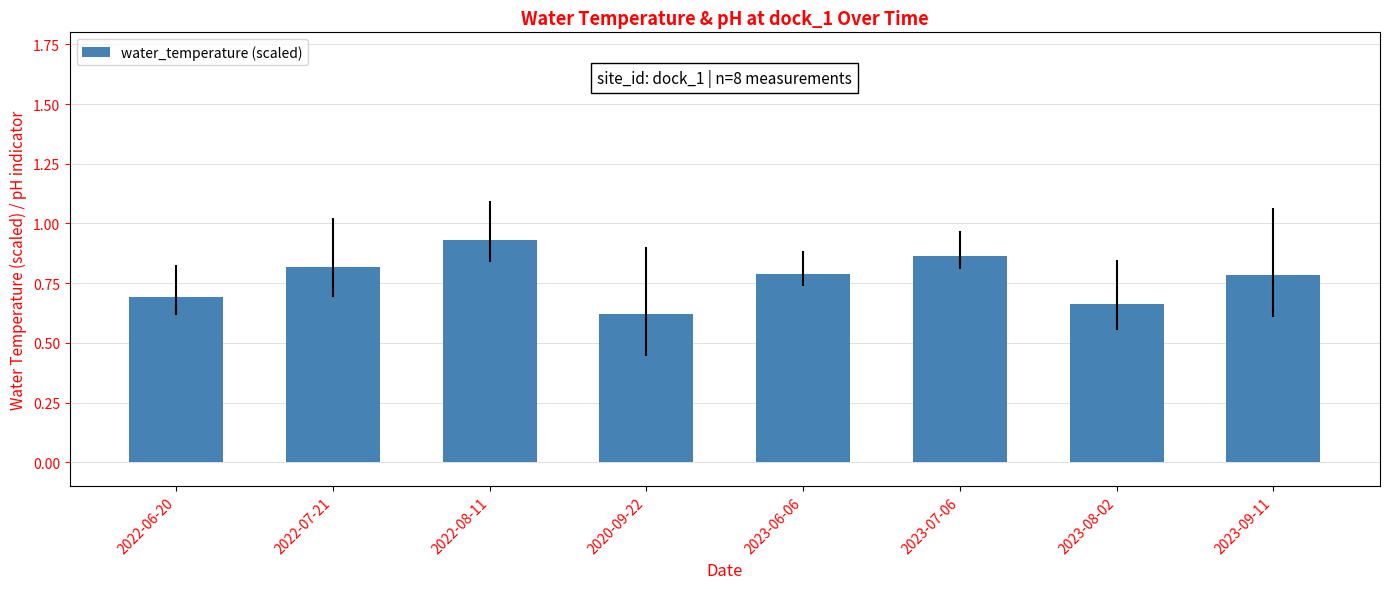

What is the label of the 5th bar from the left?

2023-06-06